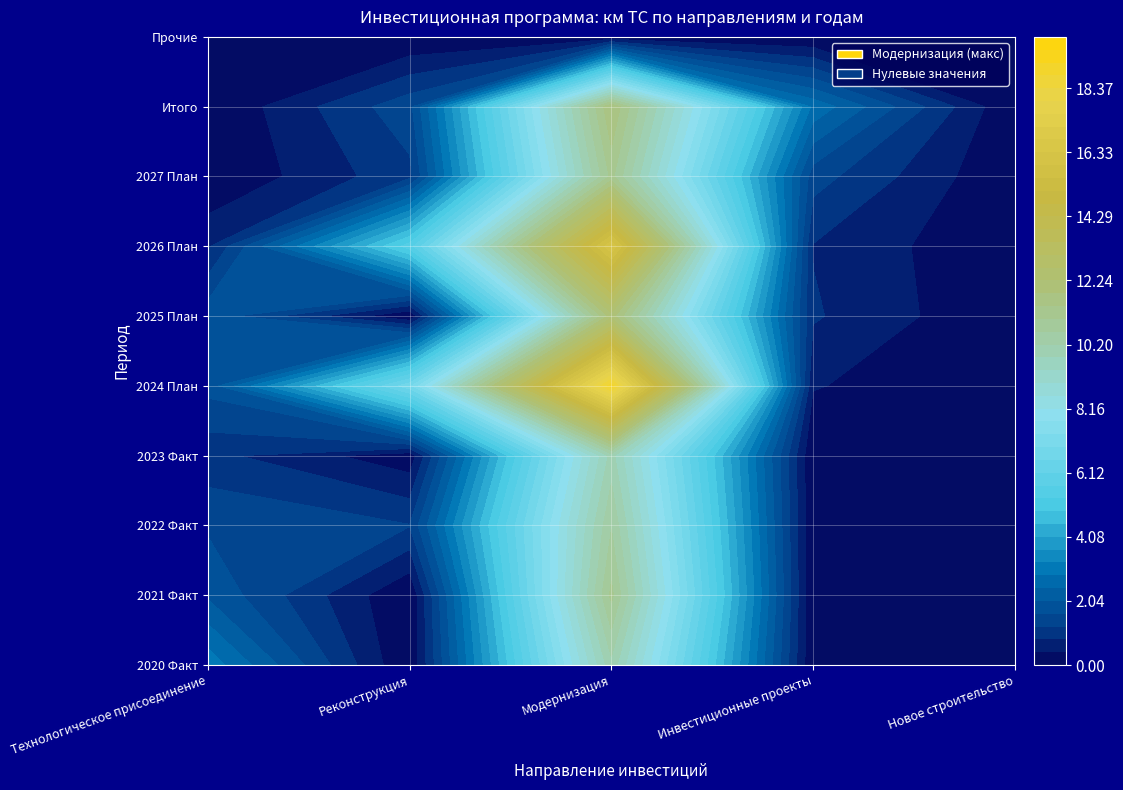

What is the total value across all series at 2022 Факт?

13.4